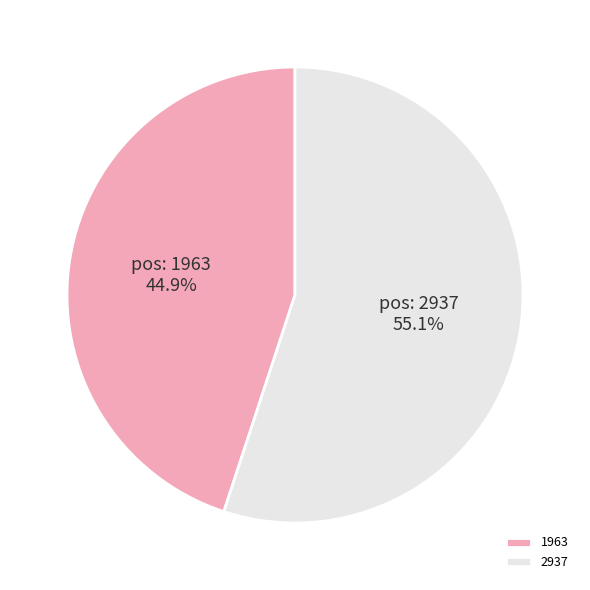

What portion of the pie excludes 2937?

44.9%